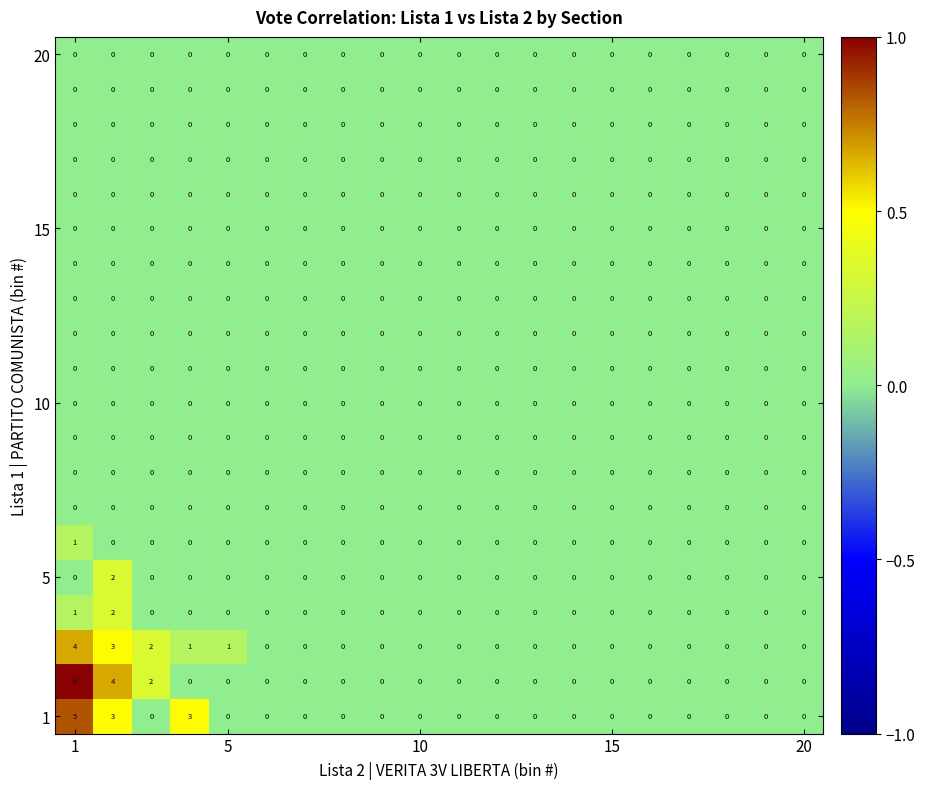

What is the maximum value shown in the chart?

6